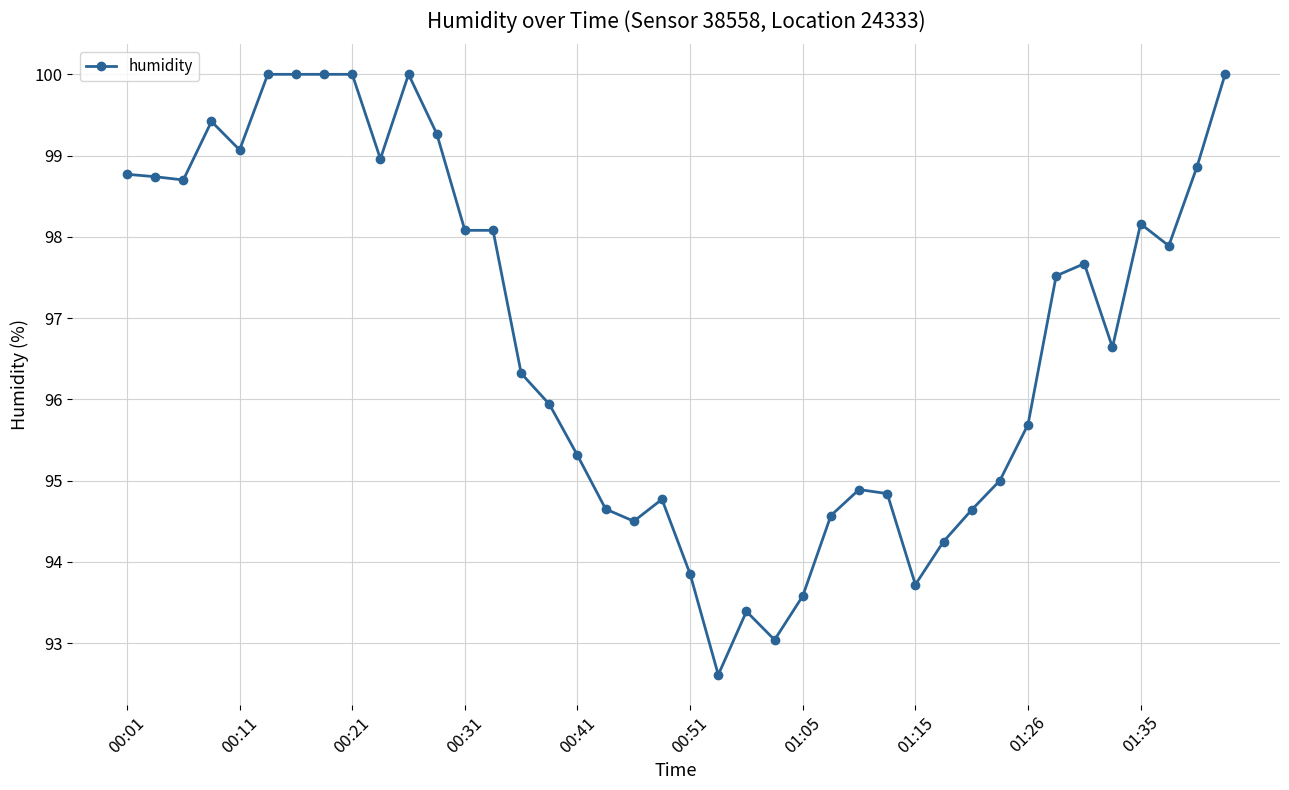

True or false: there are more than 0 points higher than both neighbors.

True